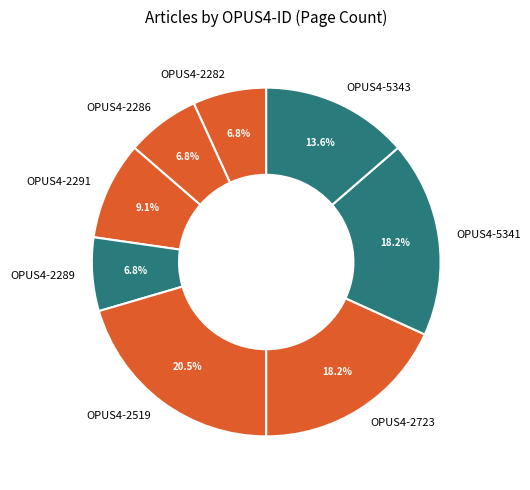

To the nearest percent, what percentage of the pie is OPUS4-2286?

7%